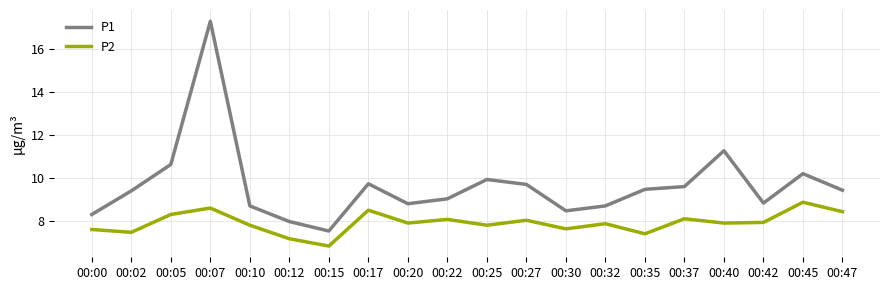

True or false: P1 has more than 1 interior local peaks.

True